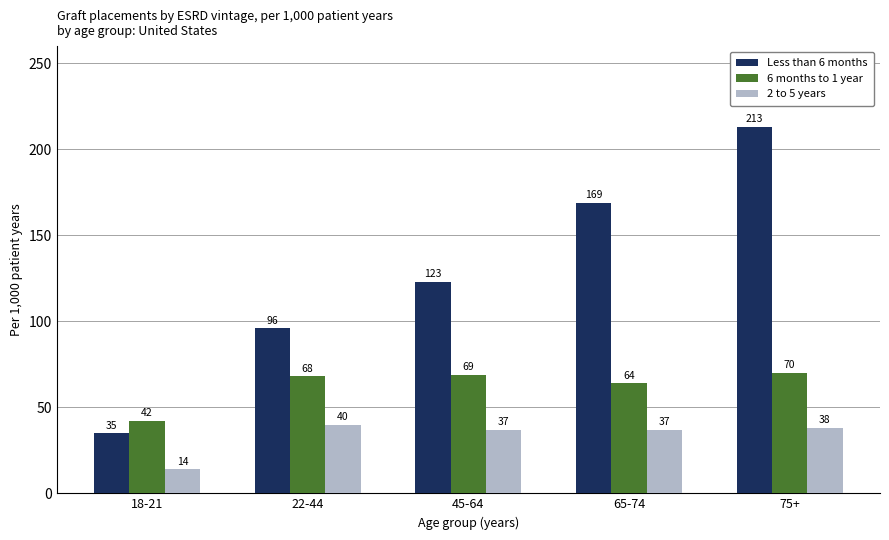

What value does the 2 to 5 years series have at 18-21, to the nearest 5?

15